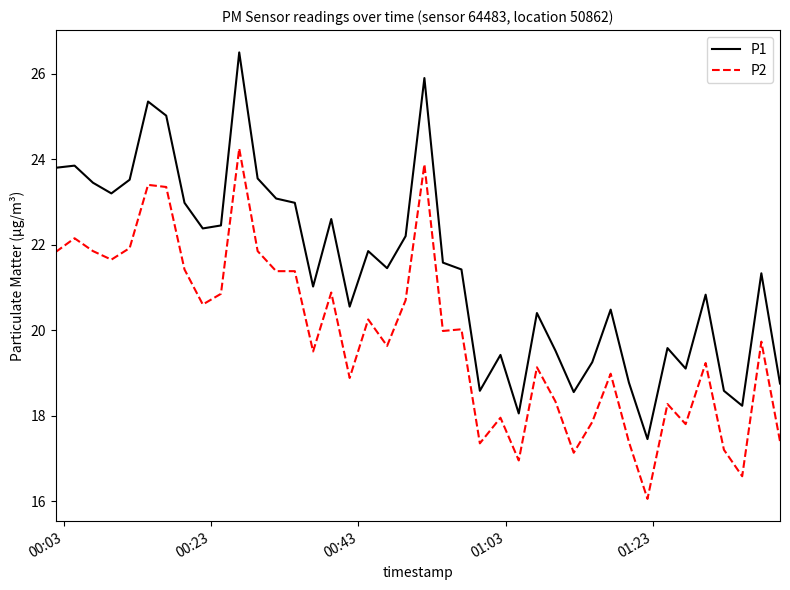

What is the difference between the maximum and minimum values in the P2 series?

8.2